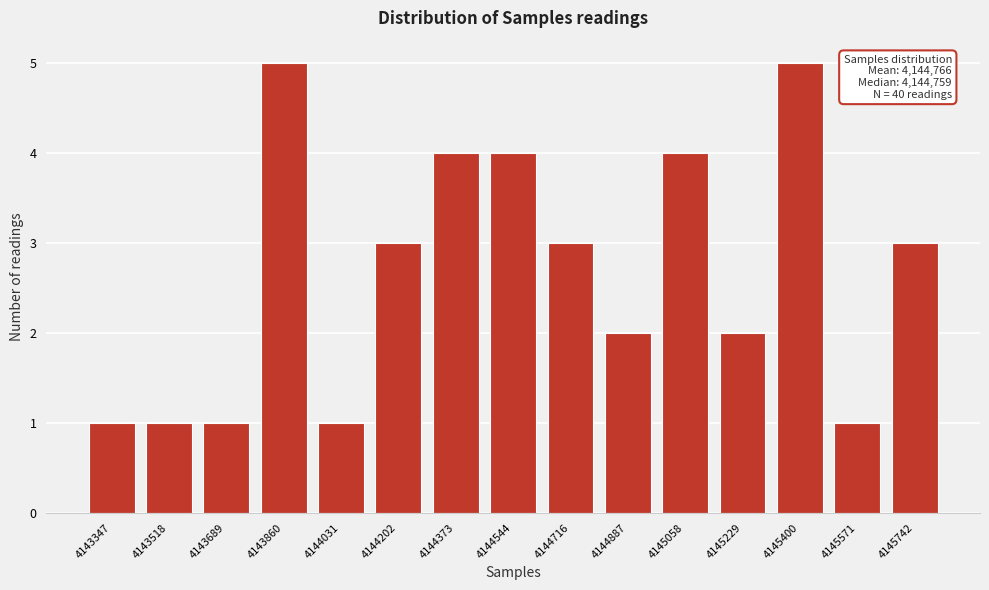

Reading left to right, transcribe all the data shown in this chart.

1	1	1	5	1	3	4	4	3	2	4	2	5	1	3